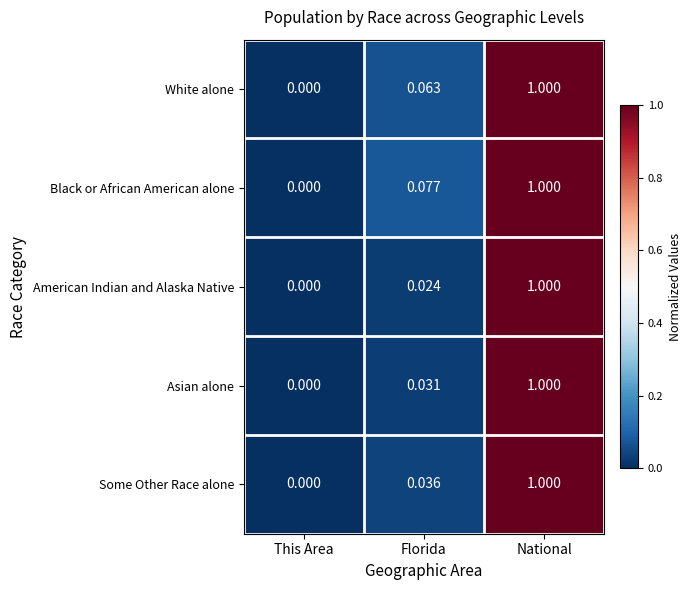

List the labels in order of American Indian and Alaska Native value, smallest first.

This Area, Florida, National